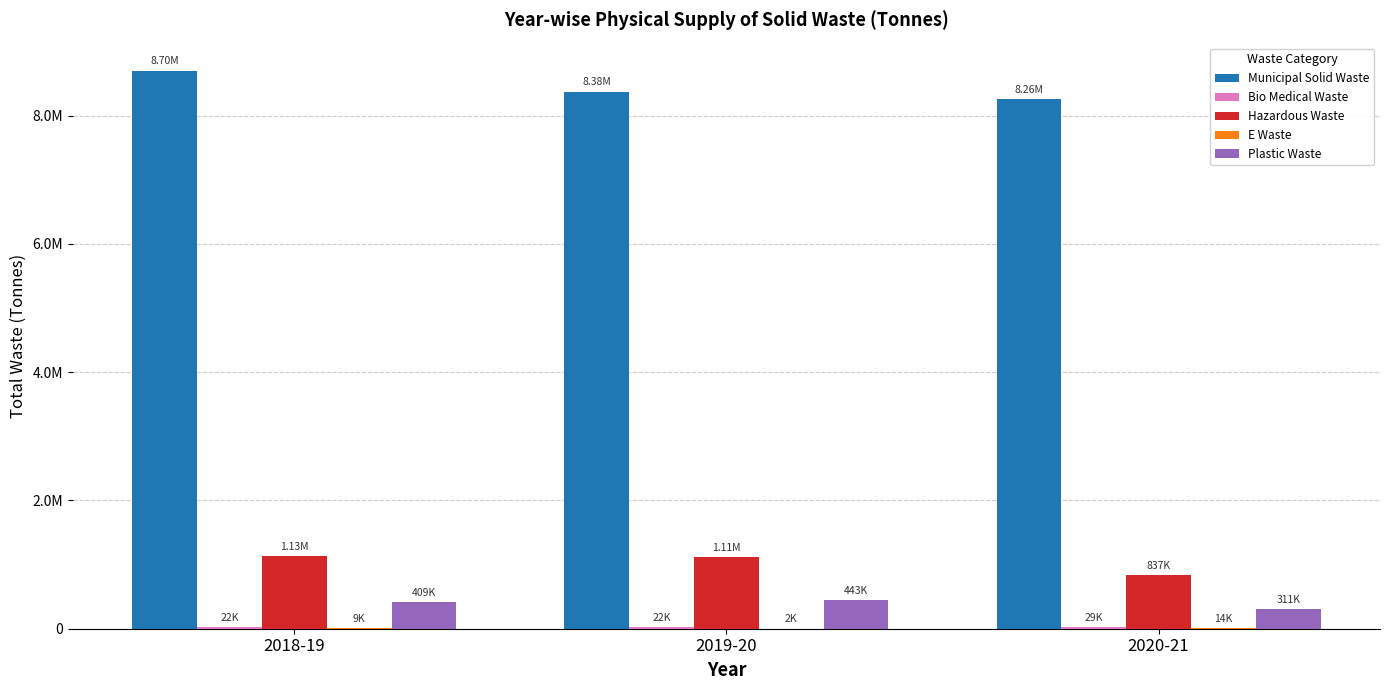

Are the bars grouped side by side (vs. stacked)?

Yes